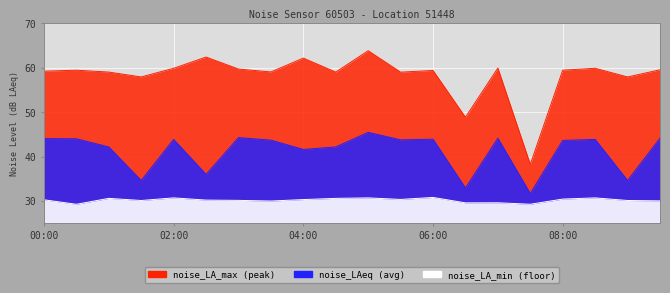

Is it true that noise_LAeq equals 41.6 at 04:00?

True